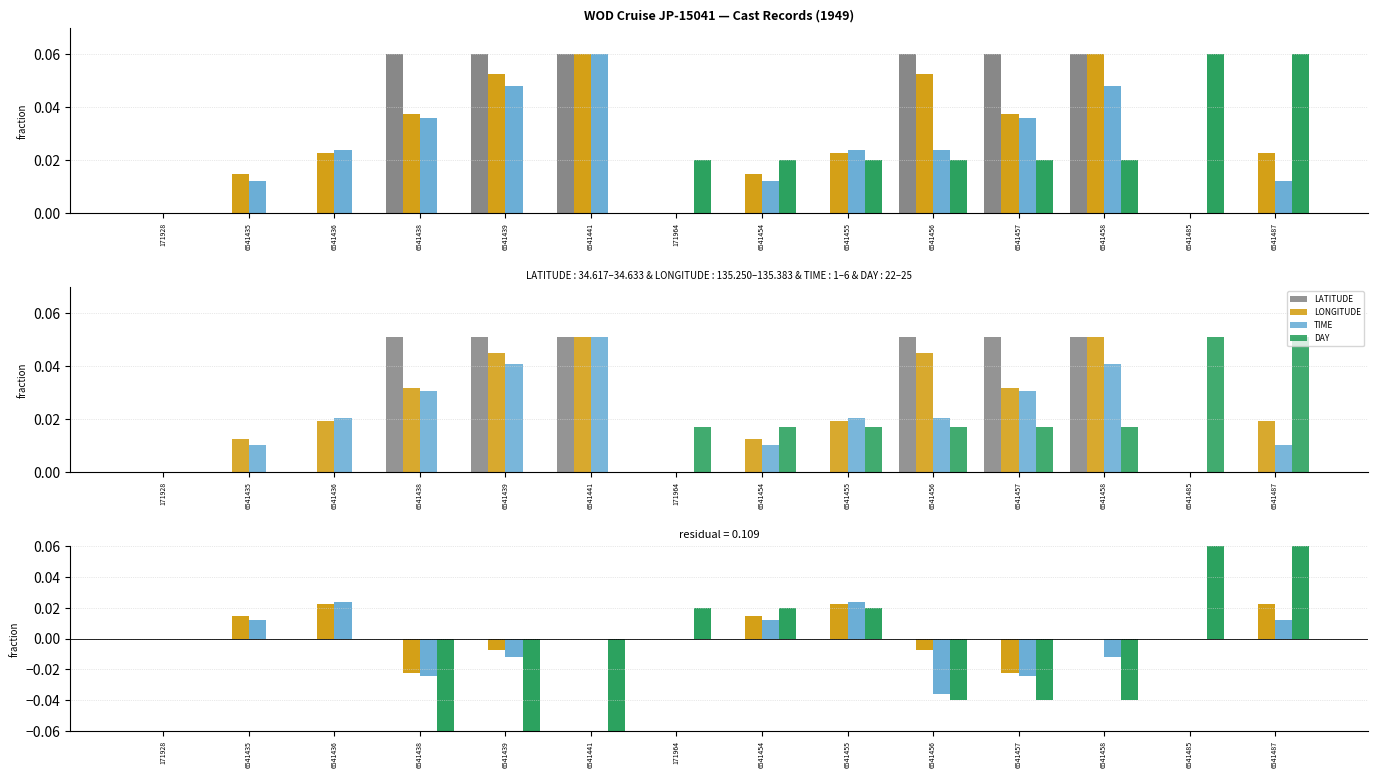

Which series has the largest range (max minus min)?

DAY